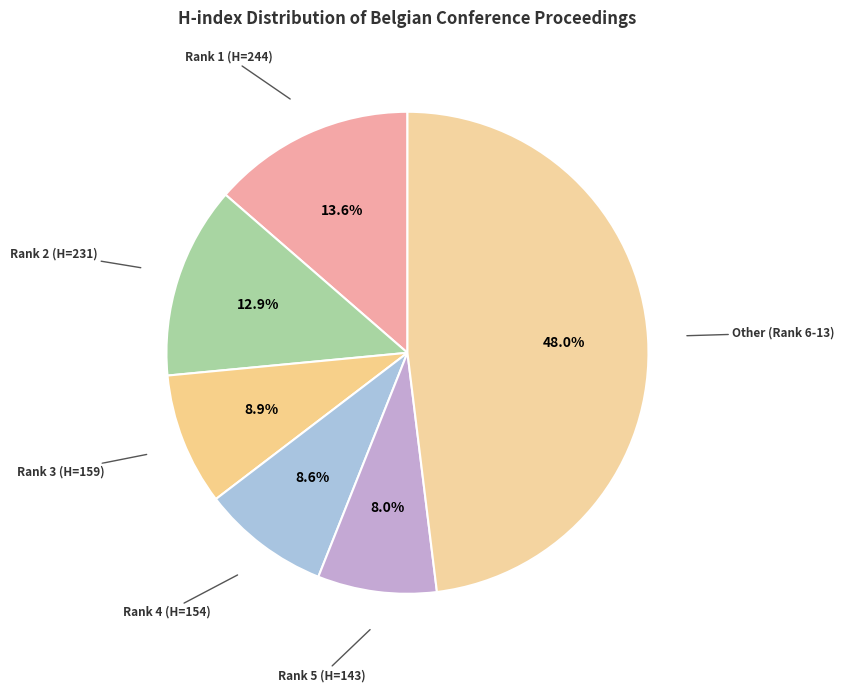

To the nearest percent, what is the difference between the largest and smallest slice percentages?

40%